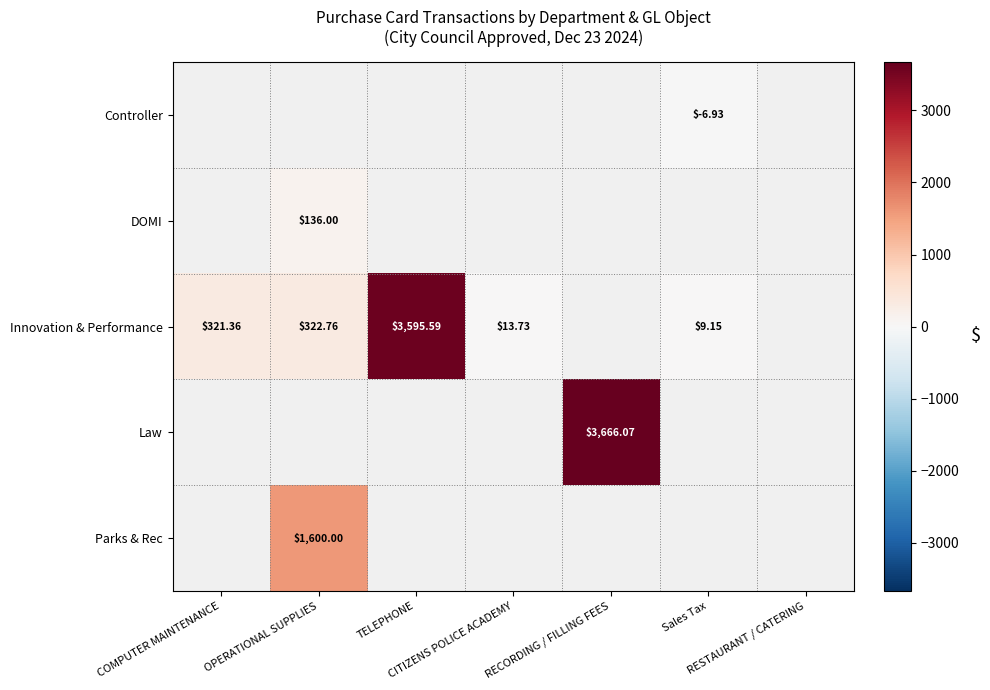

How many values in the Innovation & Performance series are below 322?

3